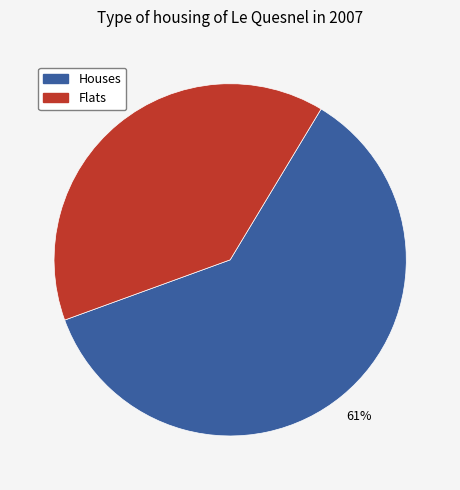

To the nearest percent, what is the average slice percentage?

50%